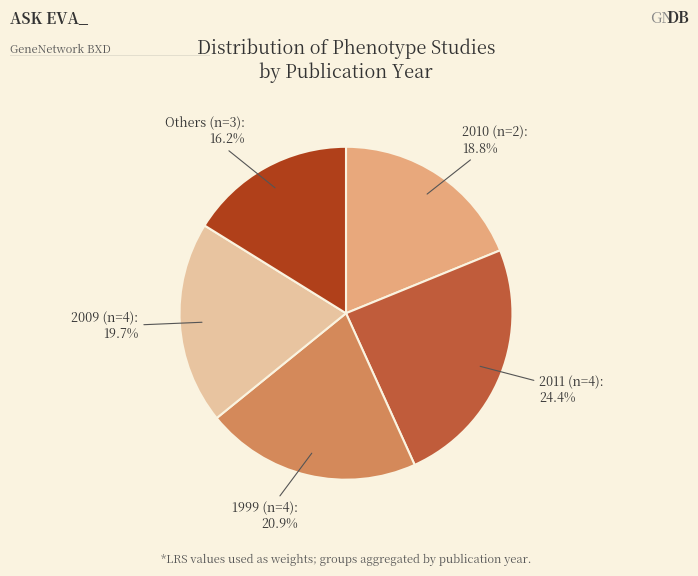

Do 1999 (n=4) and 2010 (n=2) together represent more than half of the pie?

No